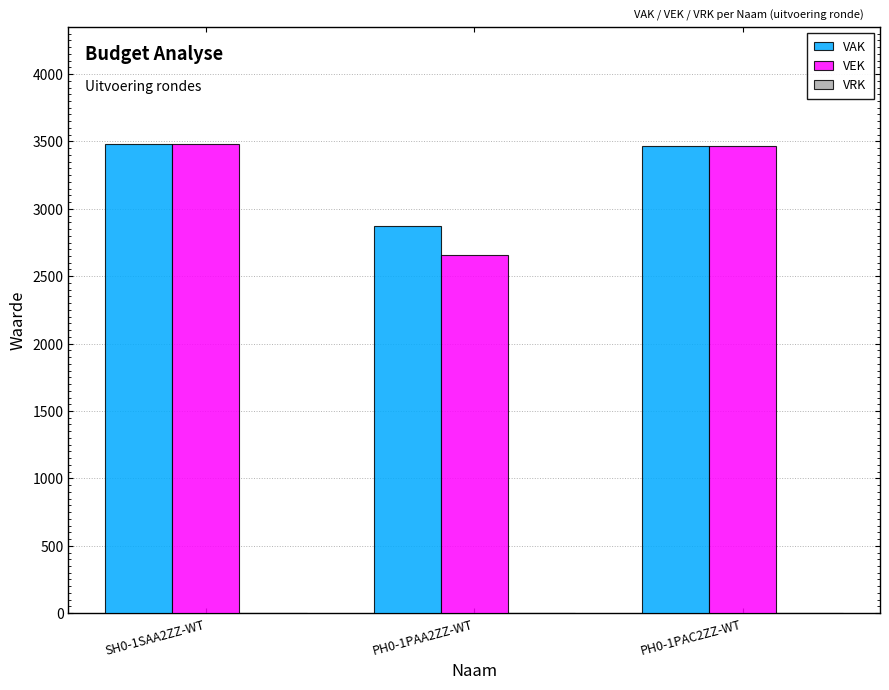

Where is VAK nearest to the value 3176?

PH0-1PAC2ZZ-WT